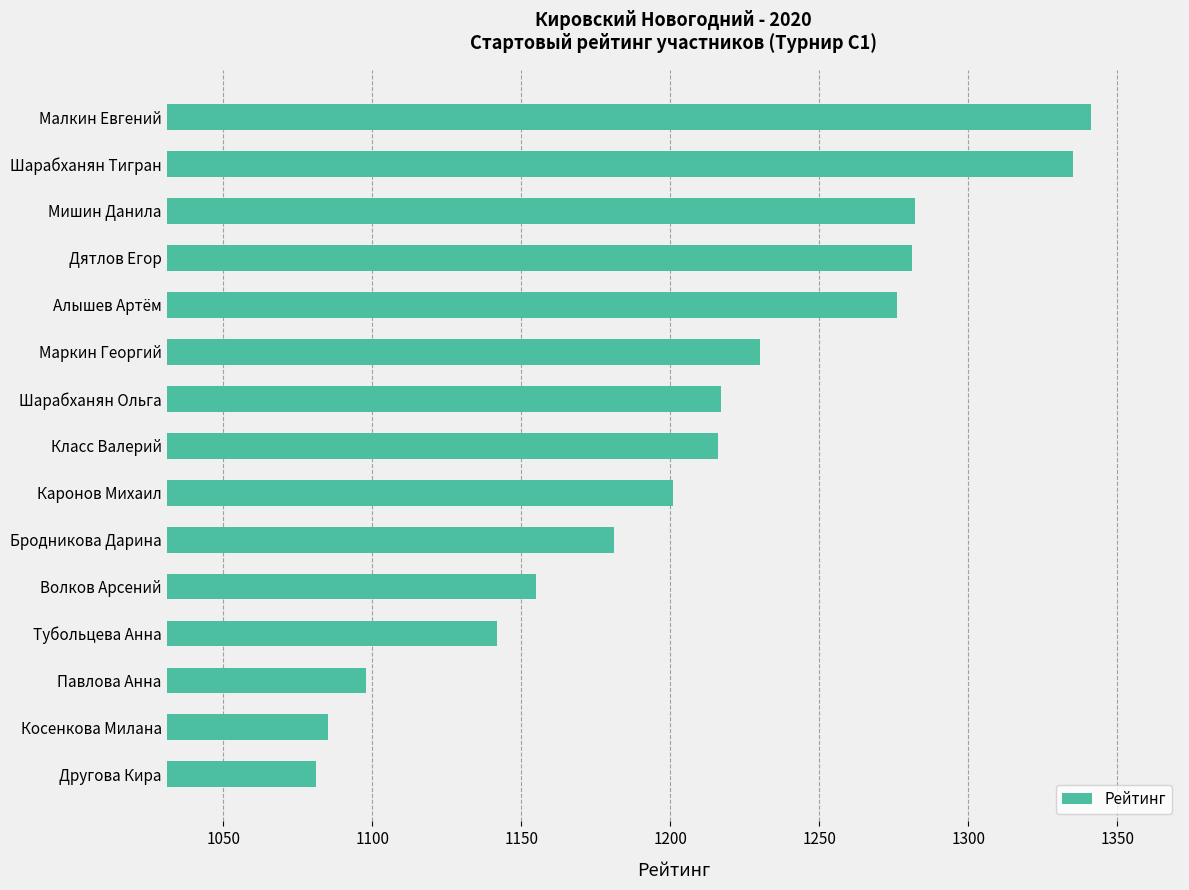

What is the change in value from Бродникова Дарина to Тубольцева Анна?

-39